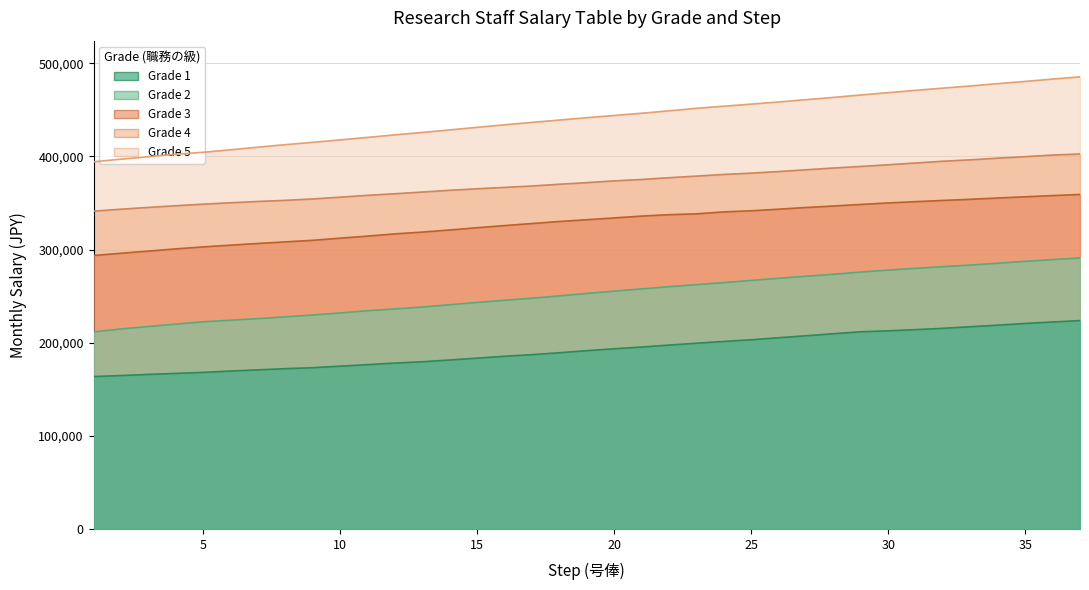

How many series are shown in this chart?

5